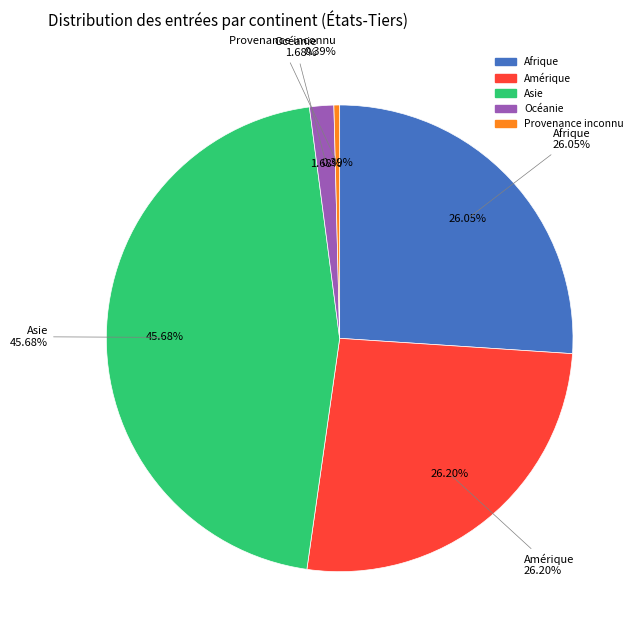

Count the number of slices in the pie.

5